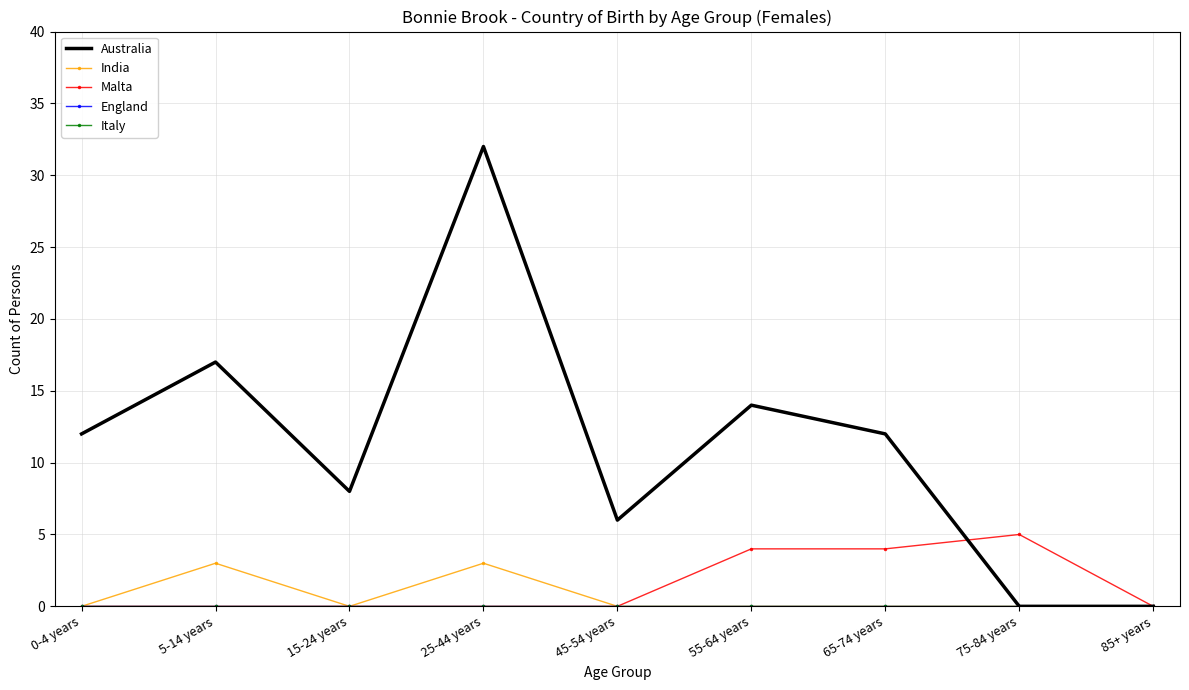

How many lines are shown in the chart?

5